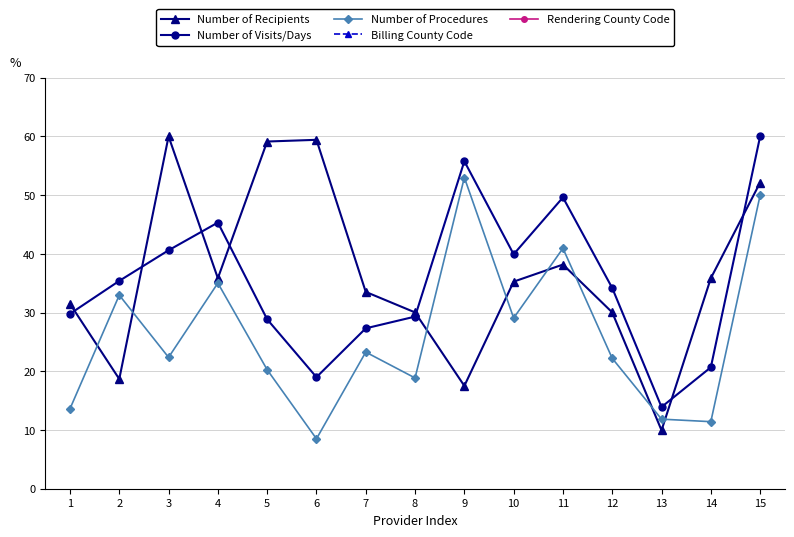

Does the chart have visible grid lines?

Yes